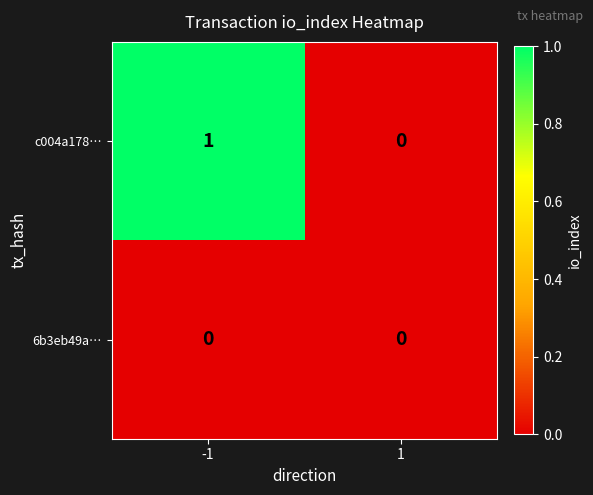

At which category does the chart reach its peak across all series?

-1